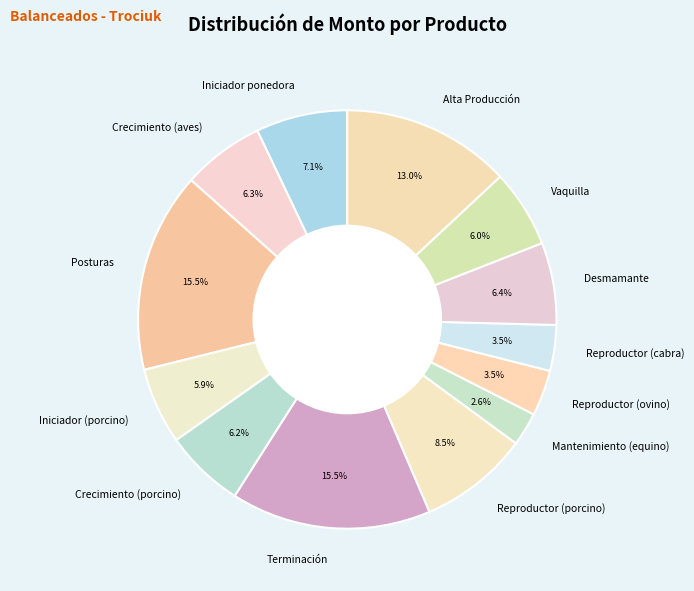

Approximately how many times larger is the value at Vaquilla compared to Alta Producción?

0.5